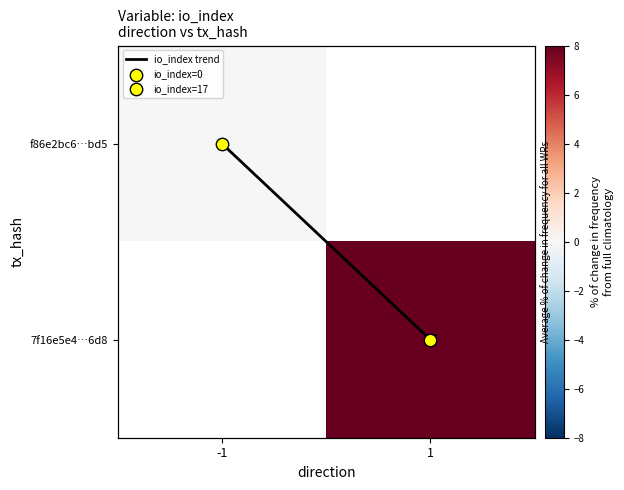

Which series has the largest total across all categories?

io_index trend